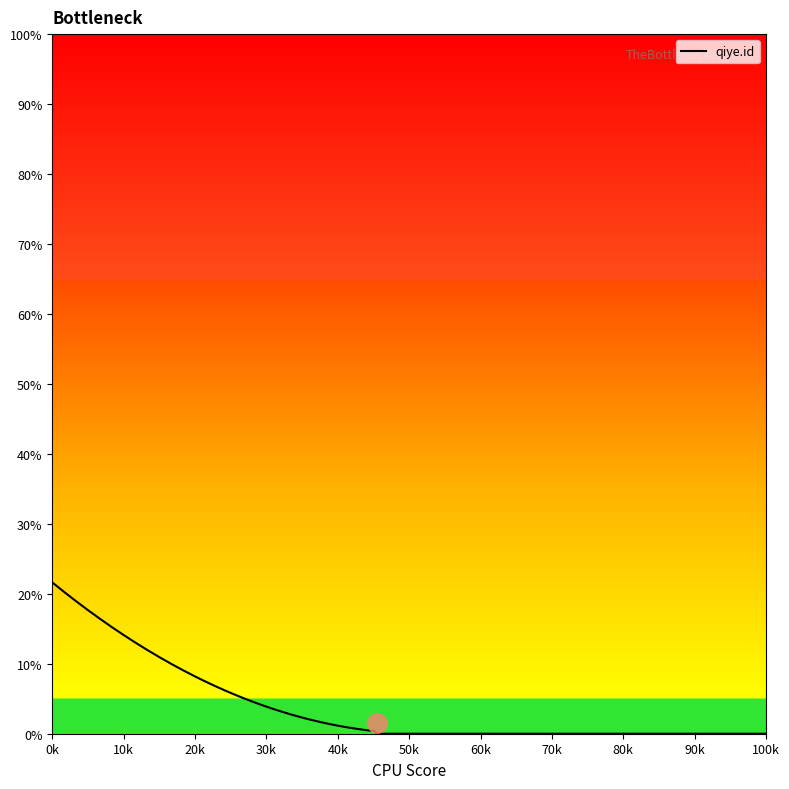

What is the difference between the maximum and minimum values?

21.6